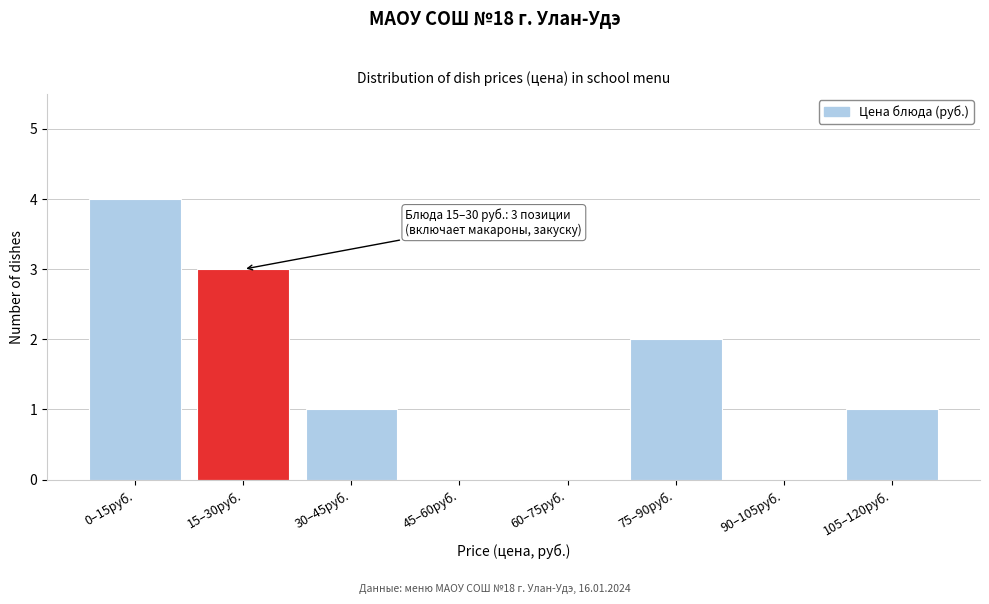

Reading right to left, list all the values displayed in this chart.

105–120руб.=1	90–105руб.=0	75–90руб.=2	60–75руб.=0	45–60руб.=0	30–45руб.=1	15–30руб.=3	0–15руб.=4